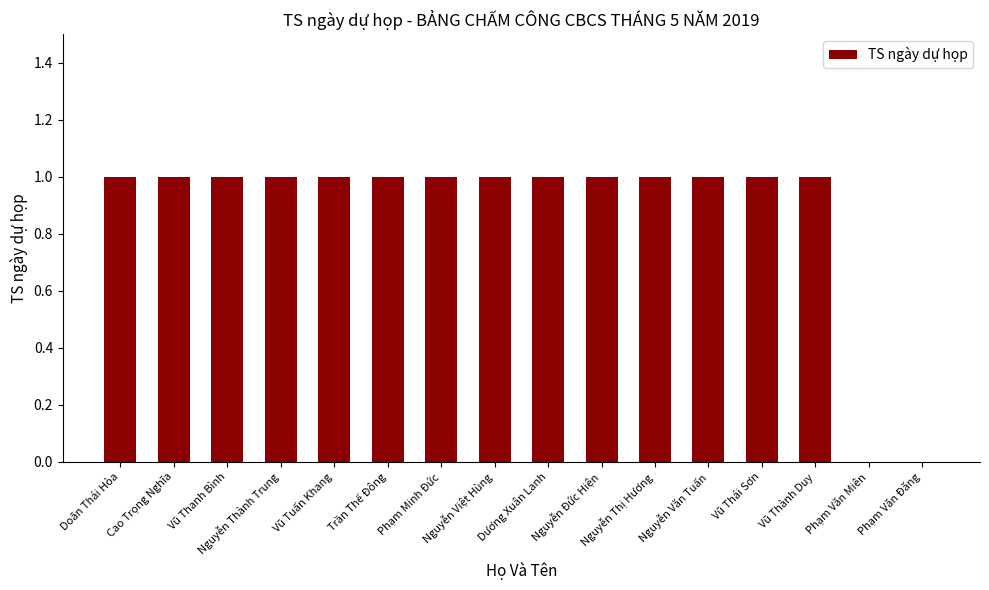

Reading left to right, list all the values displayed in this chart.

Doãn Thái Hòa=1	Cao Trọng Nghĩa=1	Vũ Thanh Bình=1	Nguyễn Thành Trung=1	Vũ Tuấn Khang=1	Trần Thế Đông=1	Phạm Minh Đức=1	Nguyễn Việt Hùng=1	Dương Xuân Lanh=1	Nguyễn Đức Hiện=1	Nguyễn Thị Hương=1	Nguyễn Văn Tuấn=1	Vũ Thái Sơn=1	Vũ Thành Duy=1	Phạm Văn Miên=0	Phạm Văn Đăng=0